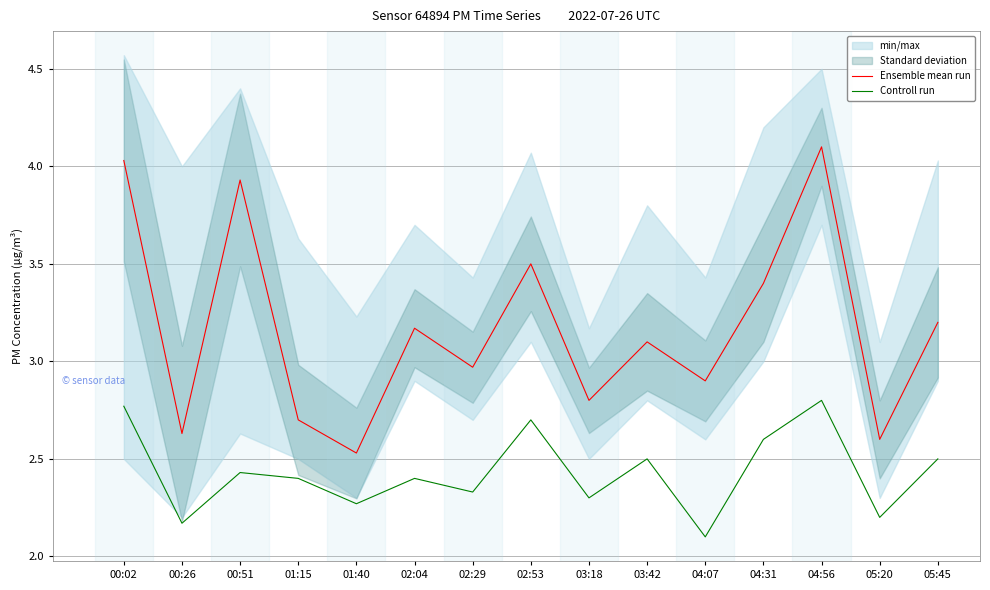

What is the total value across all series at 05:20?

4.8